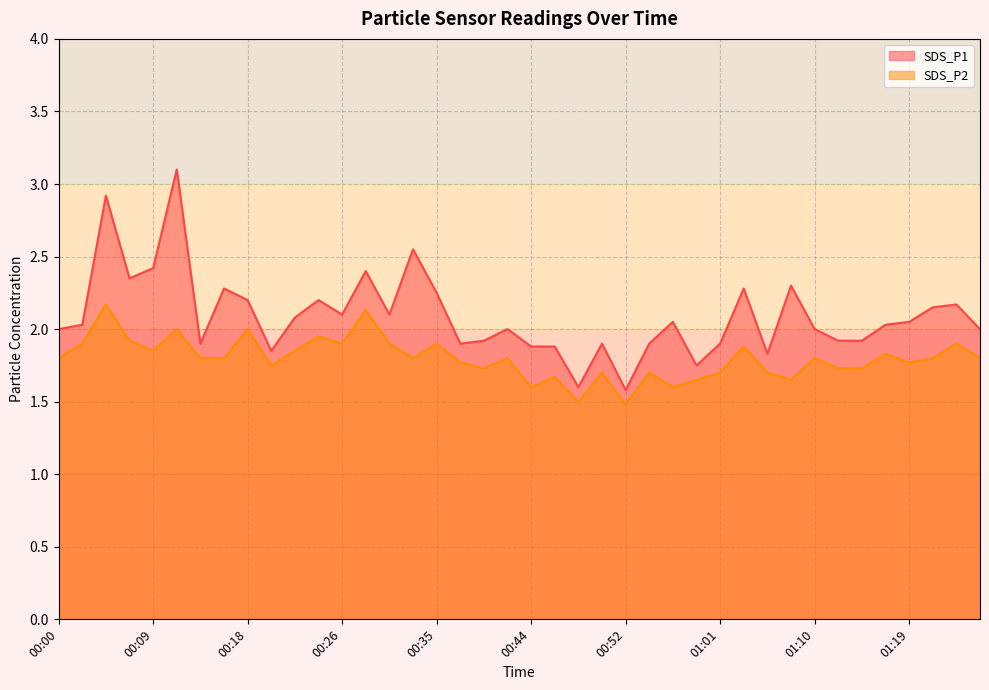

How many series are shown in this chart?

2